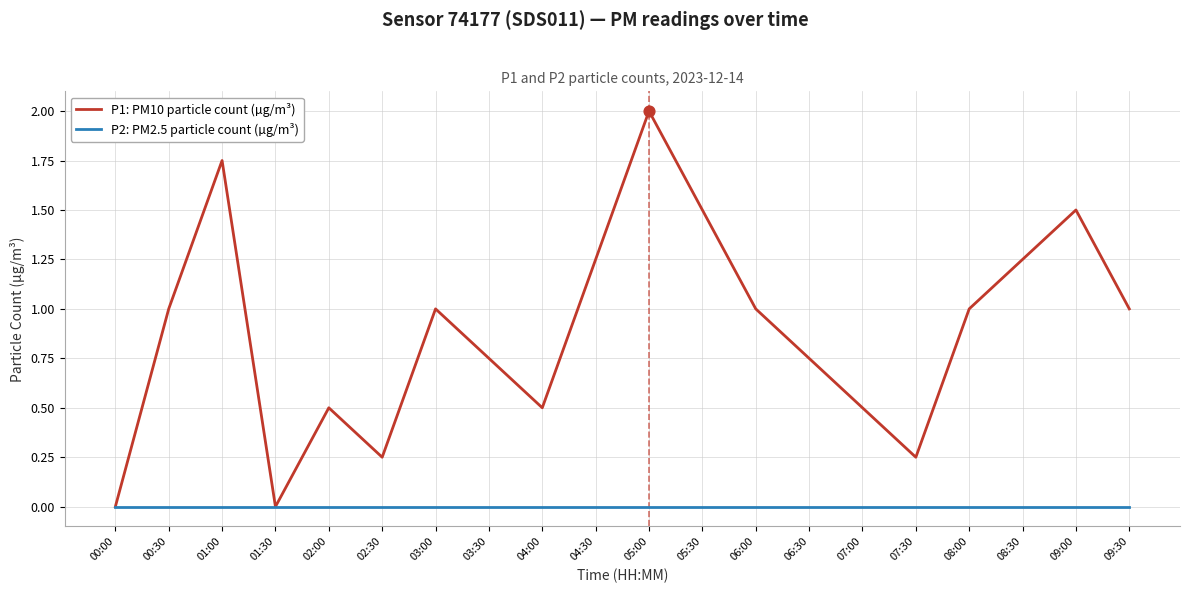

What are all the series names shown in the legend?

P1: PM10 particle count (µg/m³), P2: PM2.5 particle count (µg/m³)